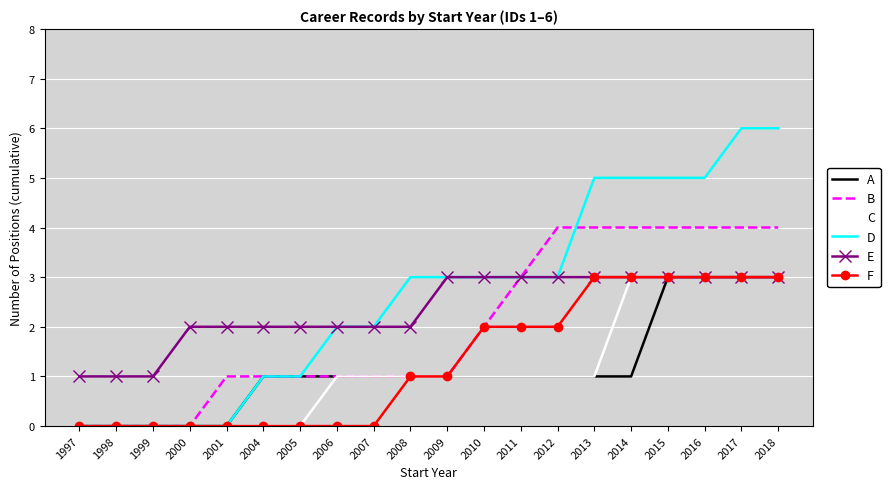

Is the value of A at 2007 greater than the value of E at 2015?

No